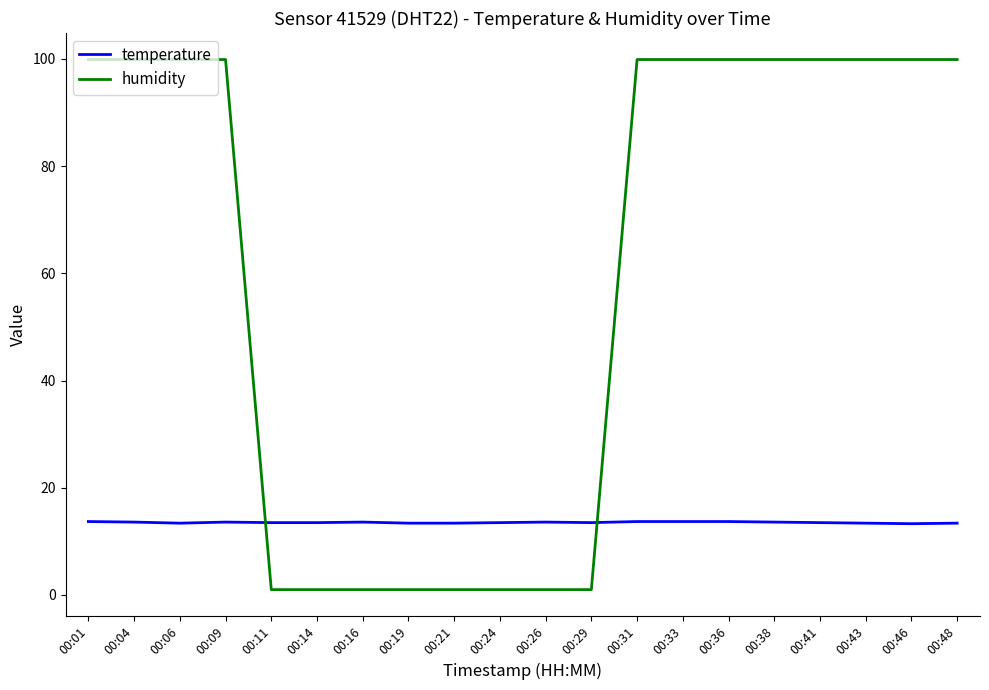

After their last crossing, which series has the higher values: temperature or humidity?

humidity